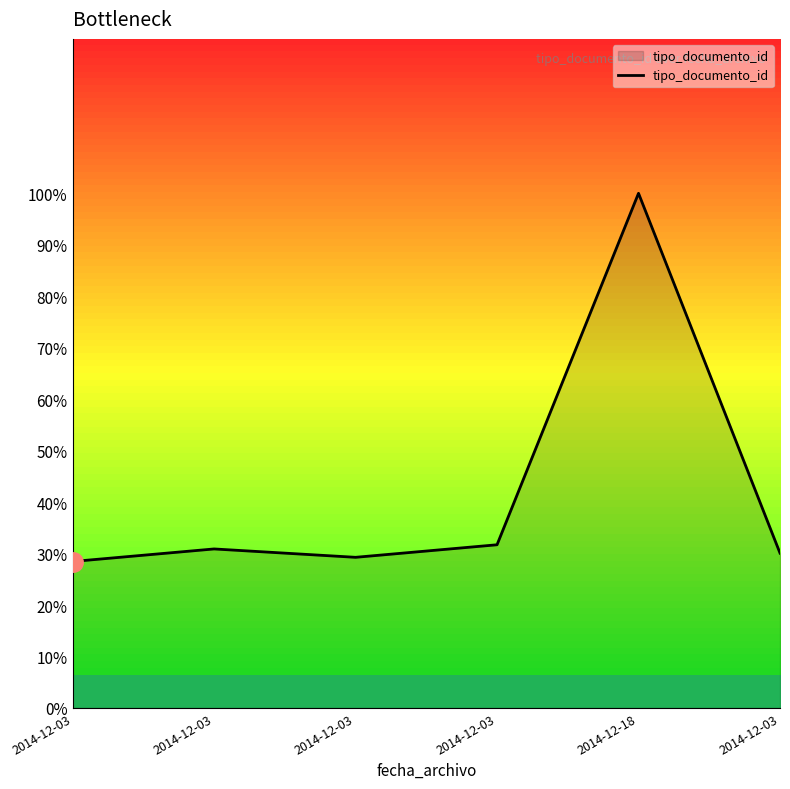

Does the chart display data point markers on the line(s)?

No